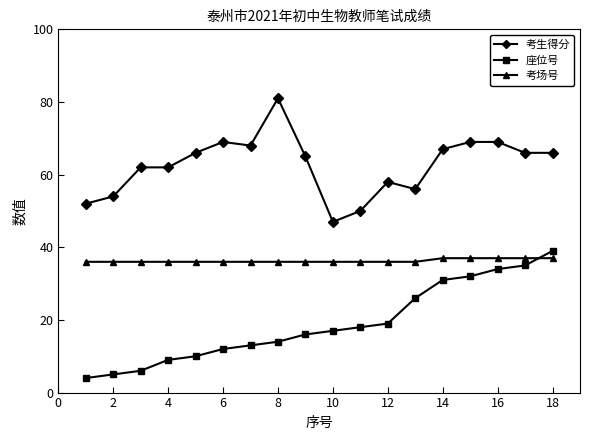

What is the minimum value for 考生得分?

47